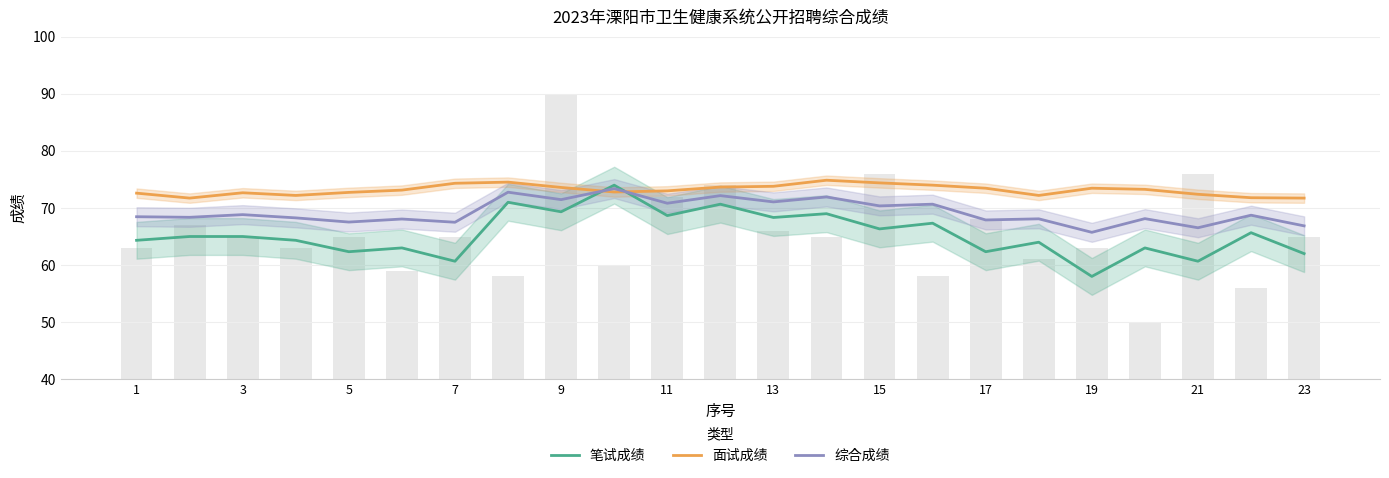

What is the difference between the 面试成绩 values at 19 and 20?

0.4